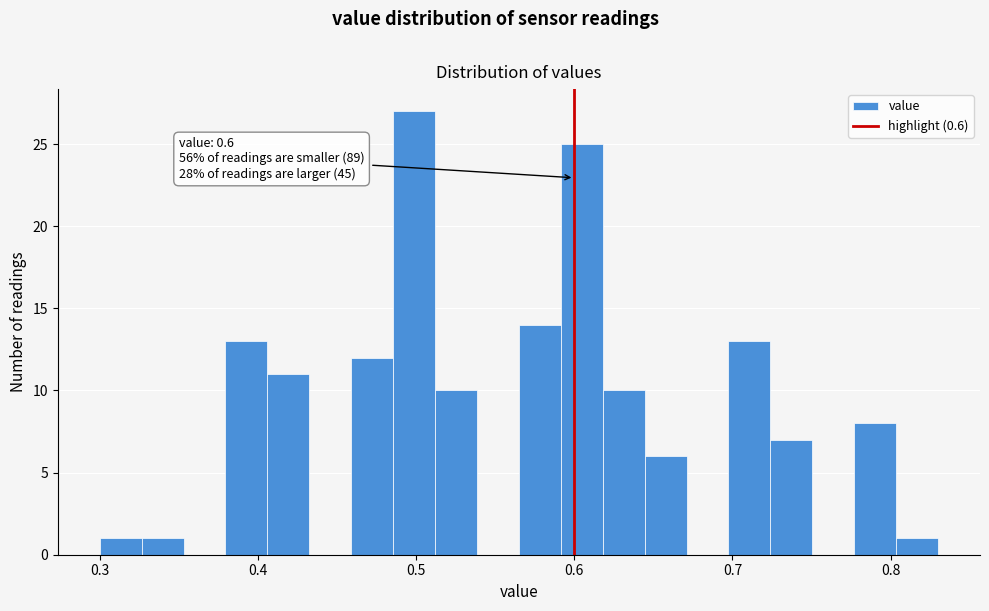

Around what value on the x-axis is the tallest bar? Give the approximate position of its centre, as read against the axis.

0.50